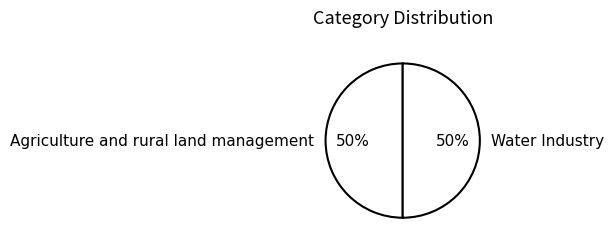

Approximately how many times larger is the value at Water Industry compared to Agriculture and rural land management?

1.0